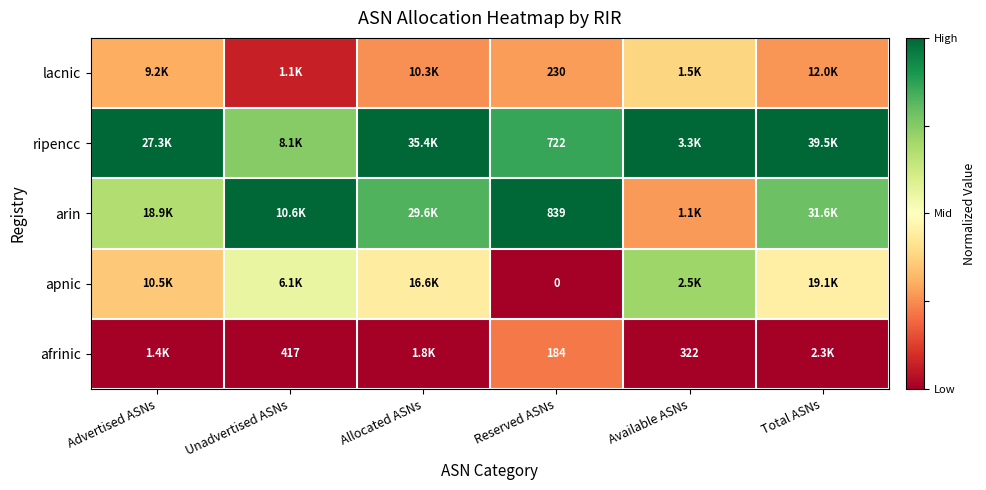

What is the total value across all series at Reserved ASNs?

1975.0